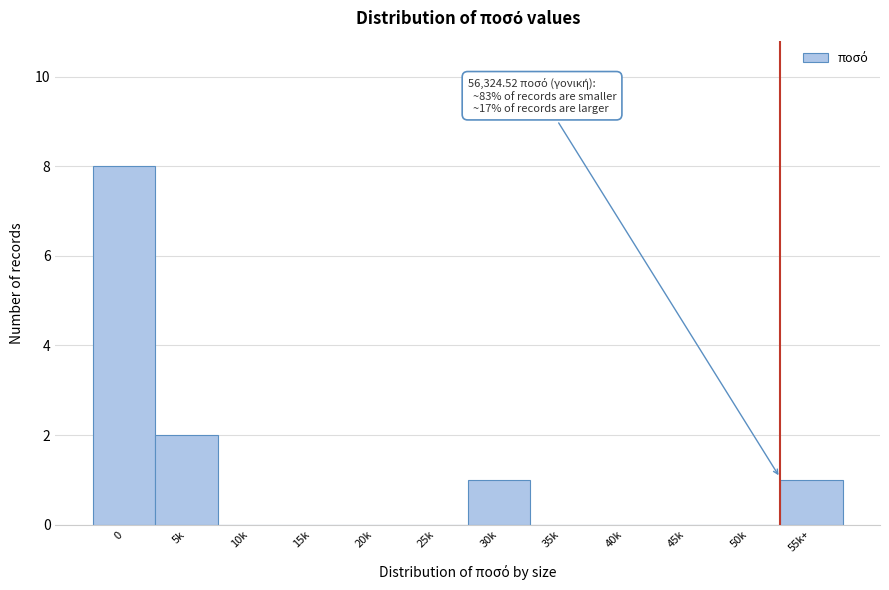

Reading right to left, extract all data points from this chart.

55k+=1	50k=0	45k=0	40k=0	35k=0	30k=1	25k=0	20k=0	15k=0	10k=0	5k=2	0=8